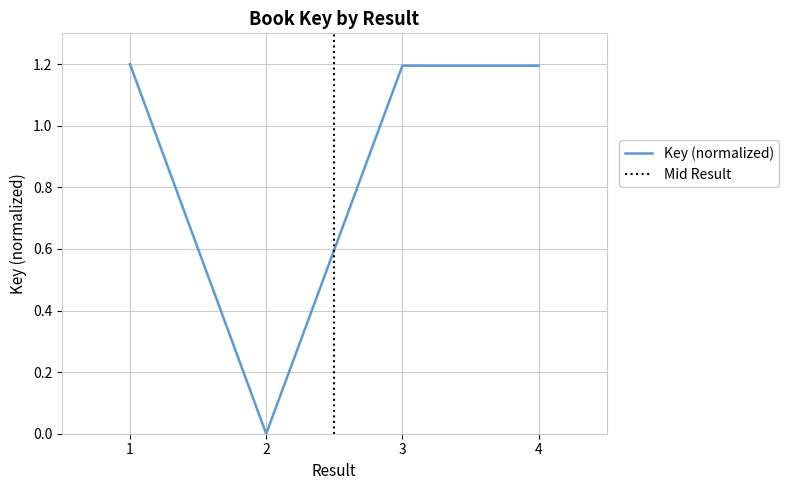

Rank the categories by value from highest to lowest.

1, 3, 4, 2